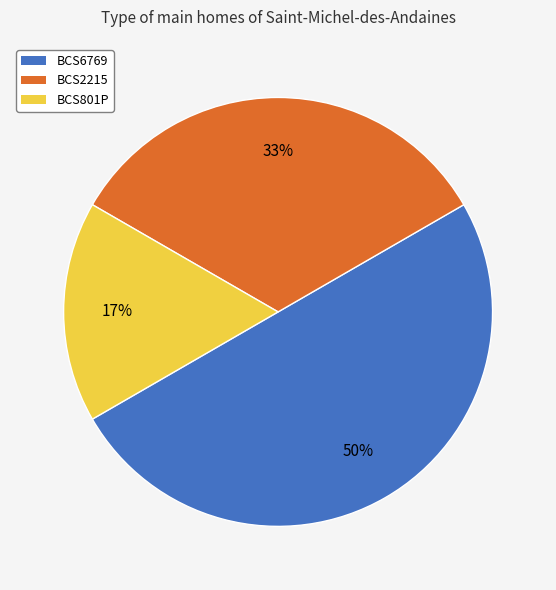

True or false: BCS6769 accounts for 50% of the total.

True